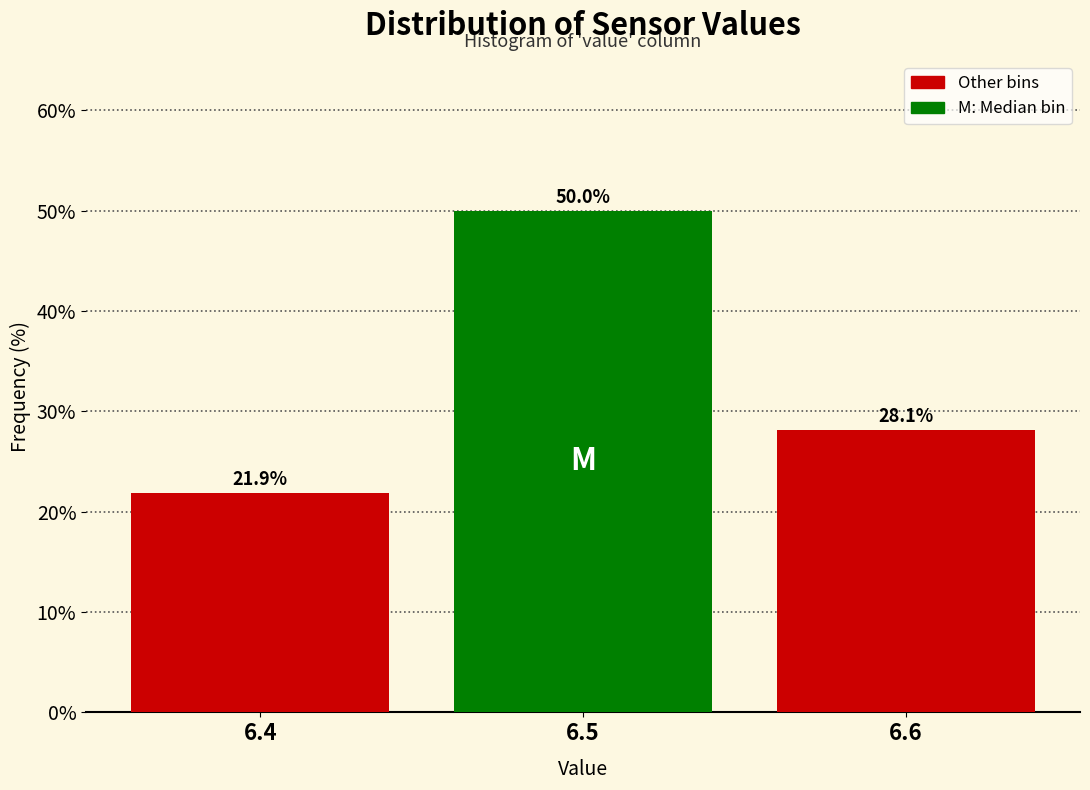

Over which range of the x-axis is the bar tallest?

6.45 to 6.55